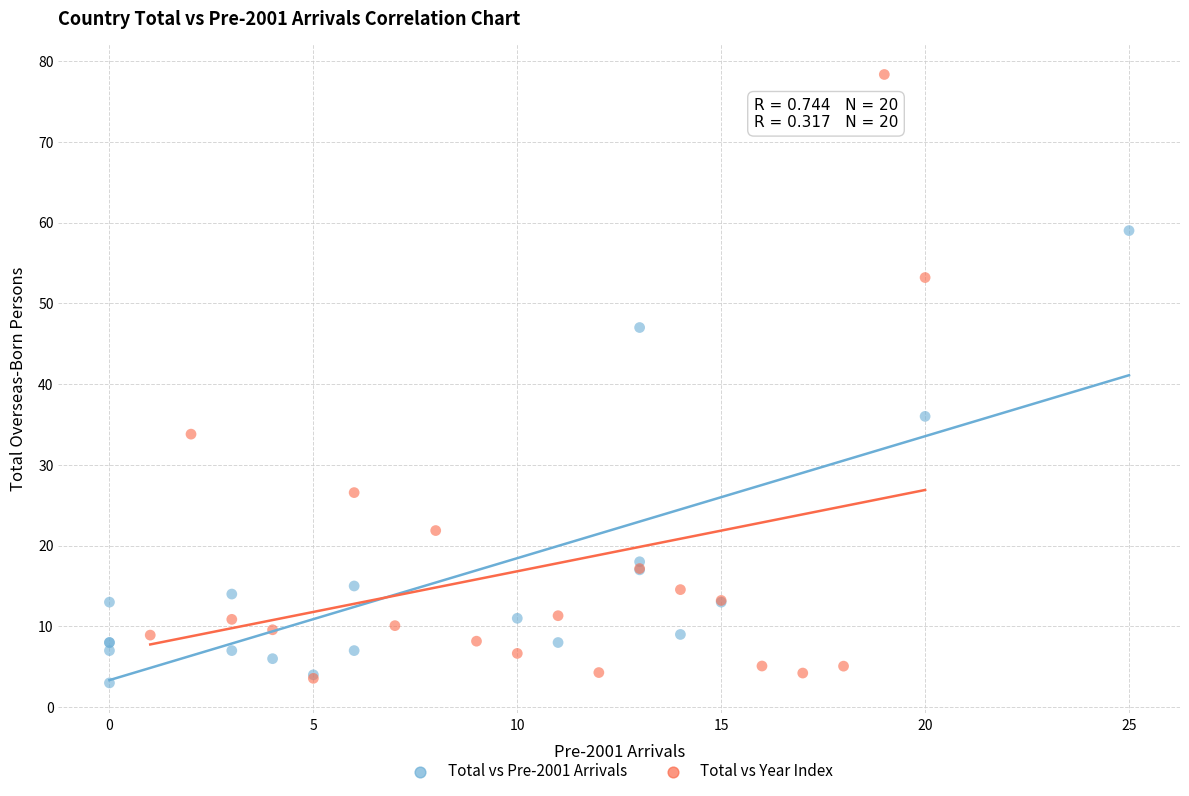

What are all the series names shown in the legend?

Total vs Pre-2001 Arrivals, Total vs Year Index